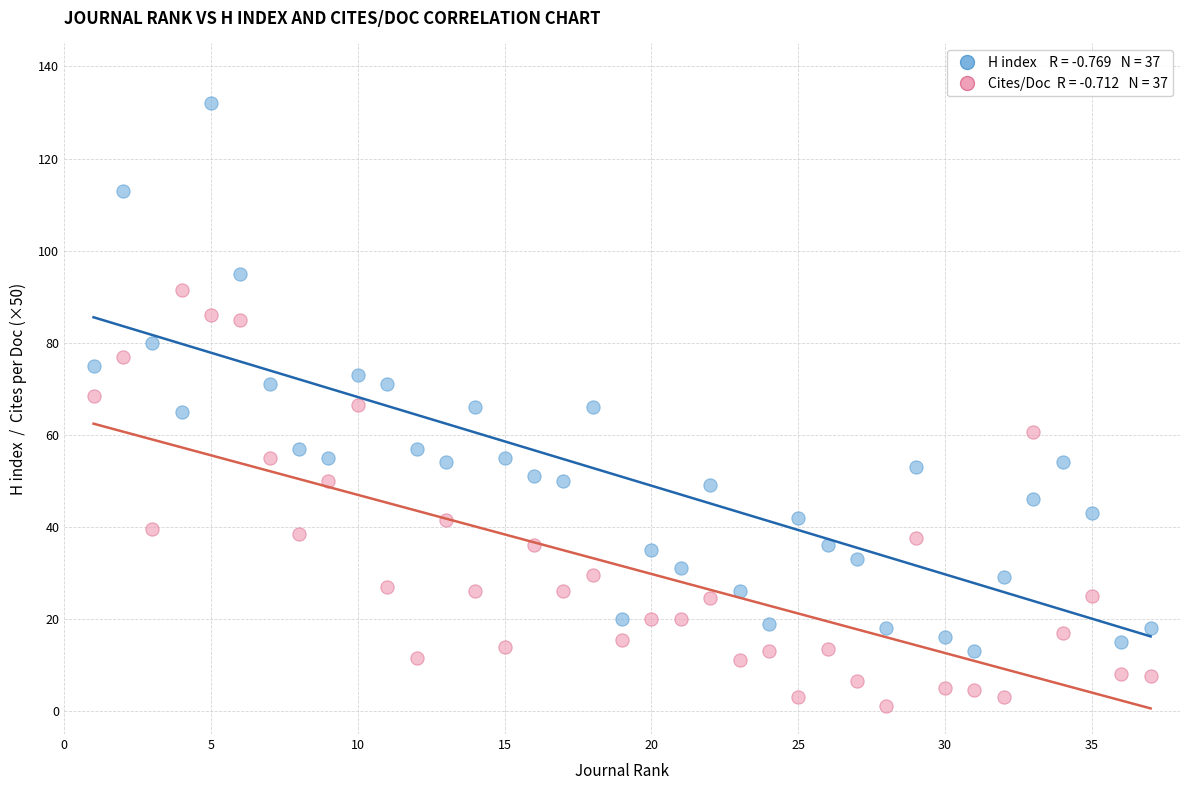

Across all data points, what is the range of Y values (max minus min)?

131.0